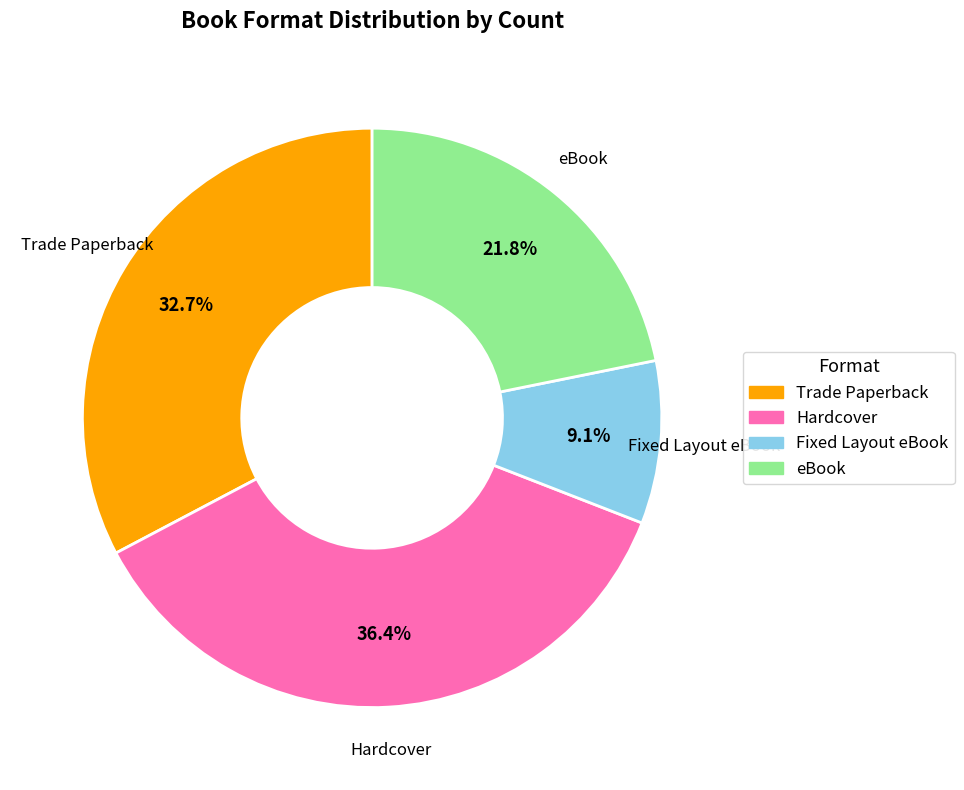

Do Hardcover and Trade Paperback together represent more than half of the pie?

Yes